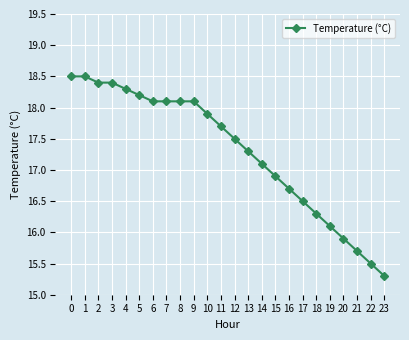

The value at 6 is 10.9. True or false?

False